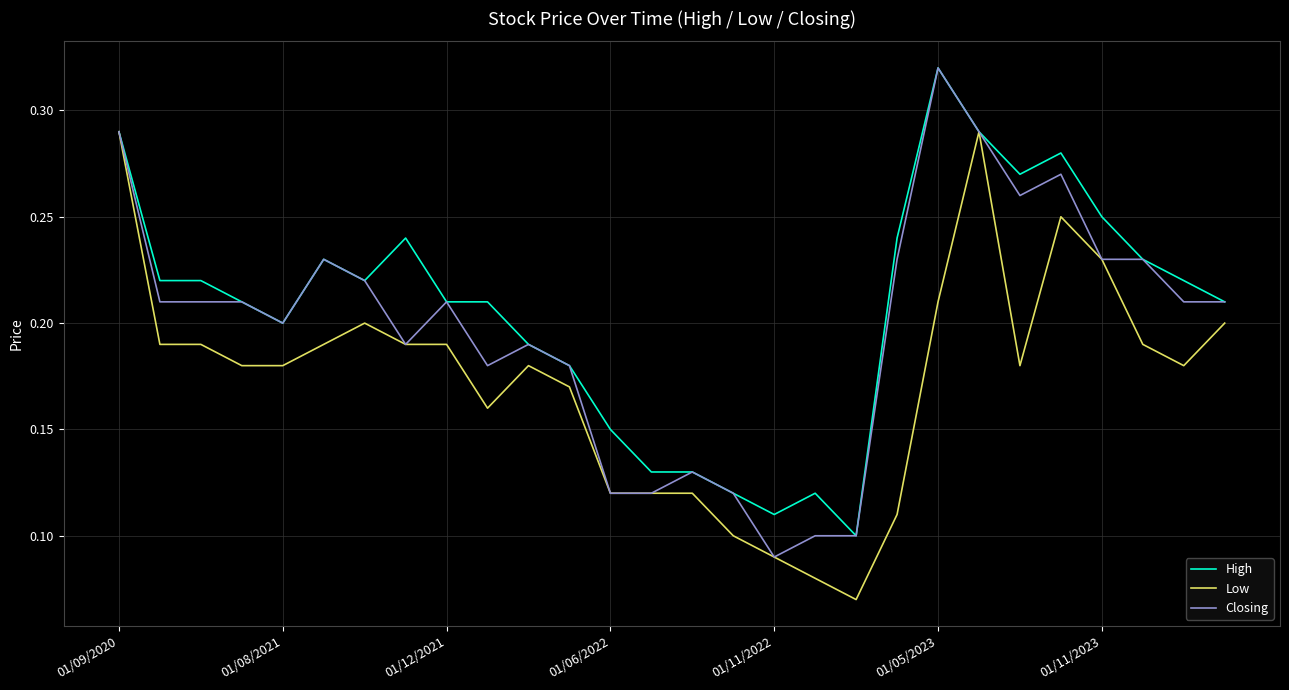

Rank the series by their average value, from lowest to highest.

Low, Closing, High